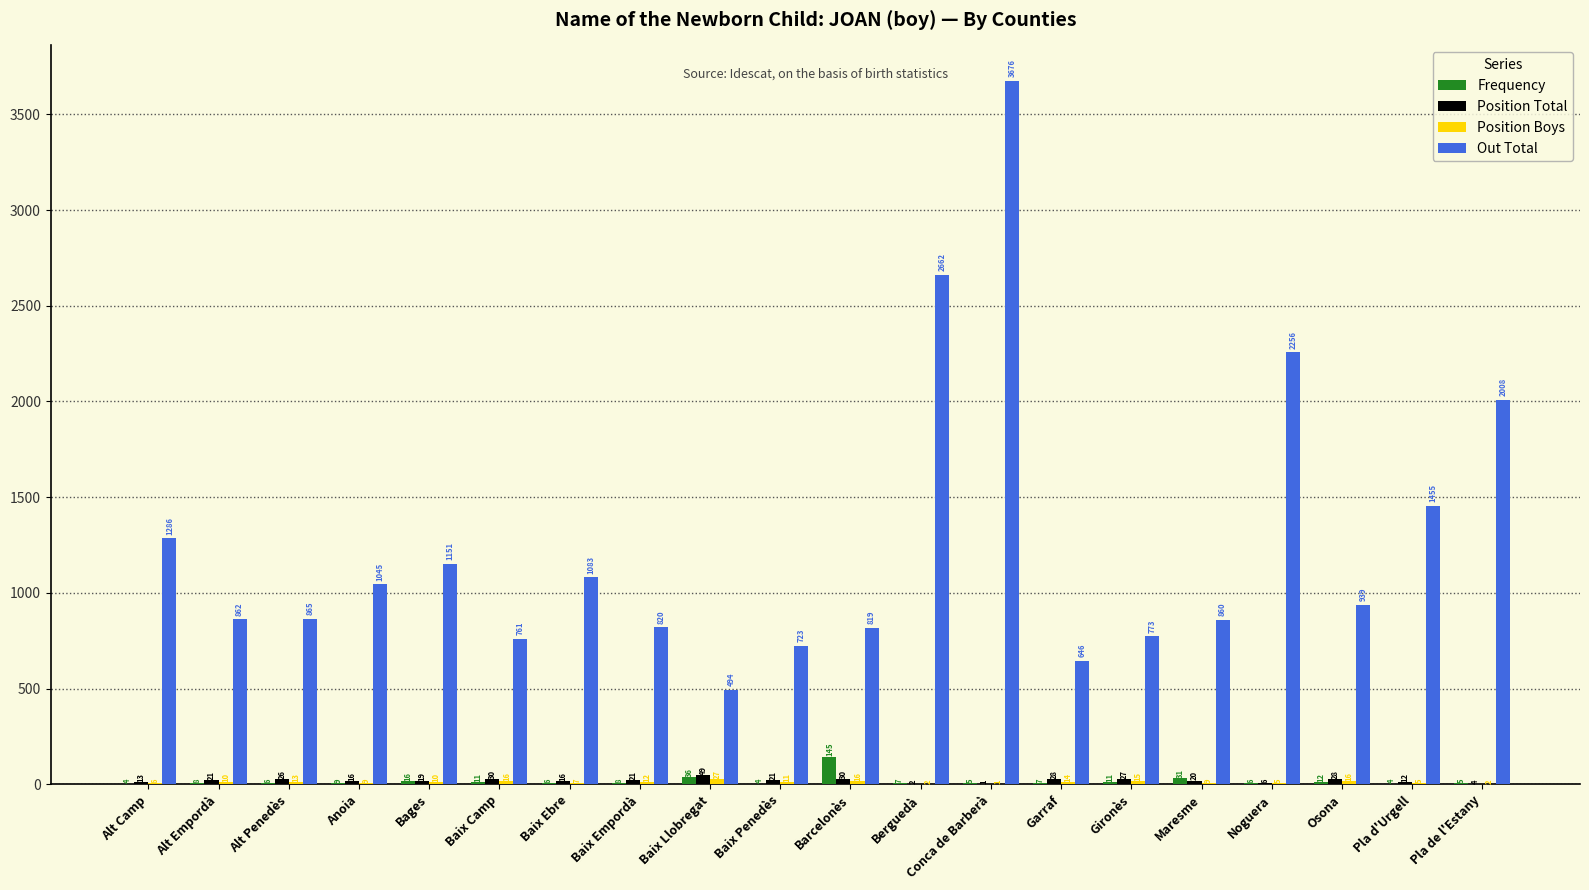

Read the Position Total value at Pla d'Urgell, to the nearest 5.

10